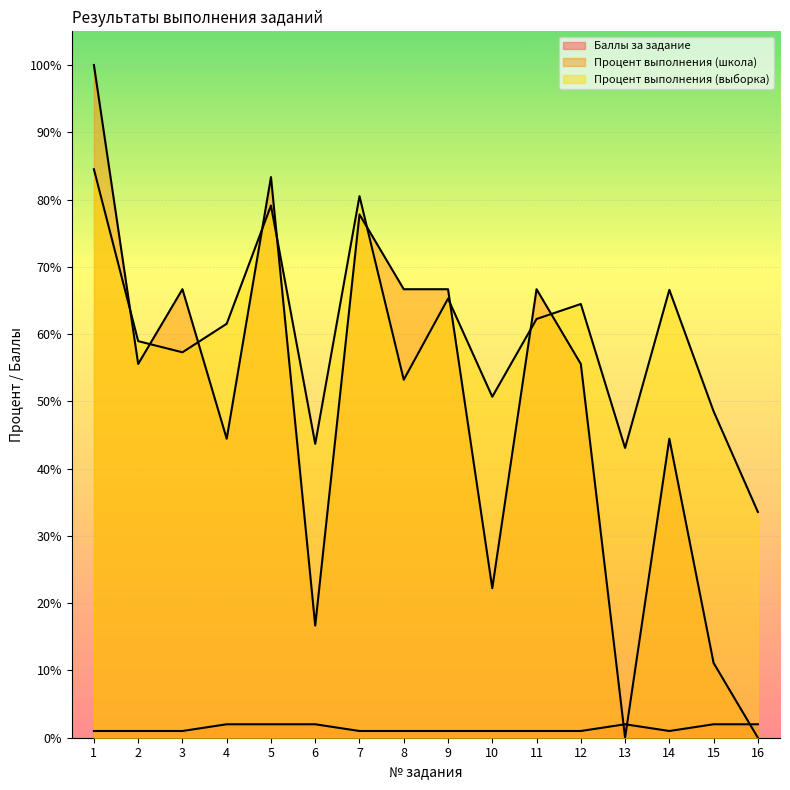

Reading left to right, list all the values displayed in this chart.

Баллы за задание: 1.0	1.0	1.0	2.0	2.0	2.0	1.0	1.0	1.0	1.0	1.0	1.0	2.0	1.0	2.0	2.0
Процент выполнения (школа): 100.0	55.6	66.7	44.4	83.3	16.7	77.8	66.7	66.7	22.2	66.7	55.6	0.0	44.4	11.1	0.0
Процент выполнения (выборка): 84.5	59.0	57.3	61.5	79.1	43.7	80.5	53.2	65.3	50.7	62.2	64.5	43.1	66.6	48.5	33.6